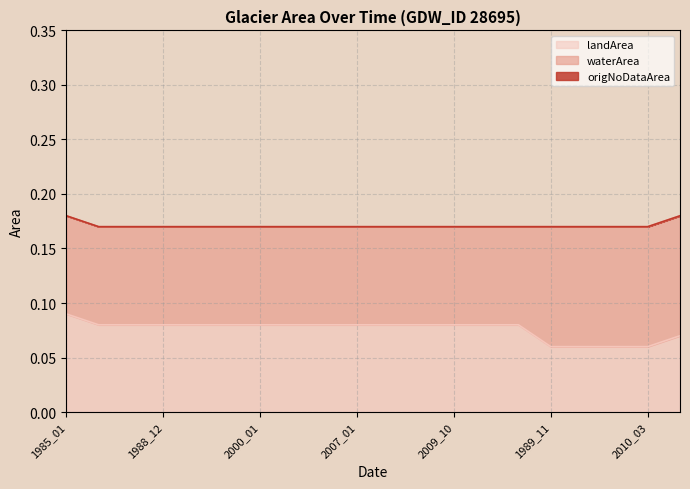

Is the value of landArea at 1987_12 greater than the value of waterArea at 2008_02?

No